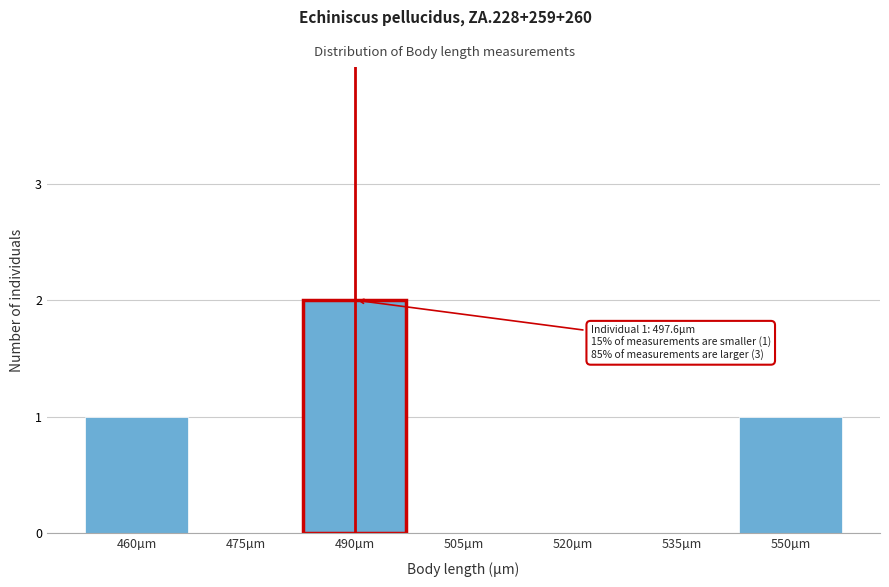

Reading right to left, what are all the values shown in this chart?

550µm=1	535µm=0	520µm=0	505µm=0	490µm=2	475µm=0	460µm=1